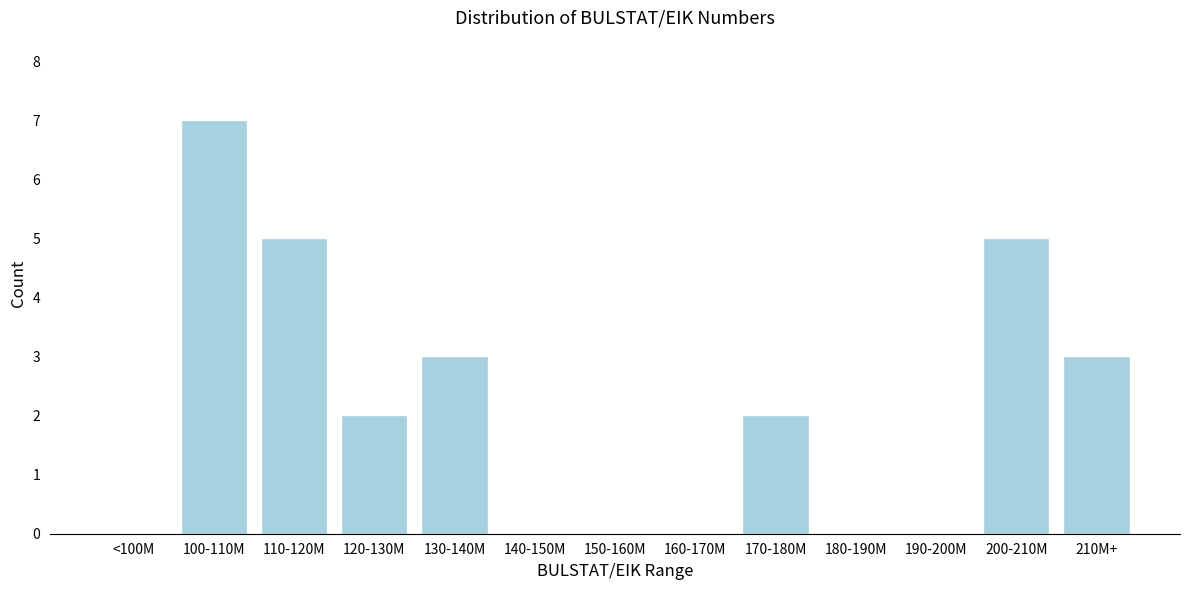

Reading left to right, extract all data points from this chart.

<100M=0	100-110M=7	110-120M=5	120-130M=2	130-140M=3	140-150M=0	150-160M=0	160-170M=0	170-180M=2	180-190M=0	190-200M=0	200-210M=5	210M+=3